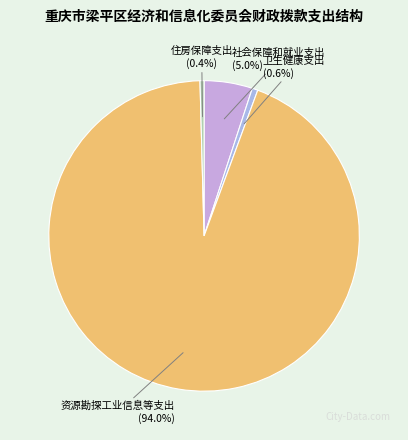

What is the total percentage of 住房保障支出 and 资源勘探工业信息等支出?

94.4%